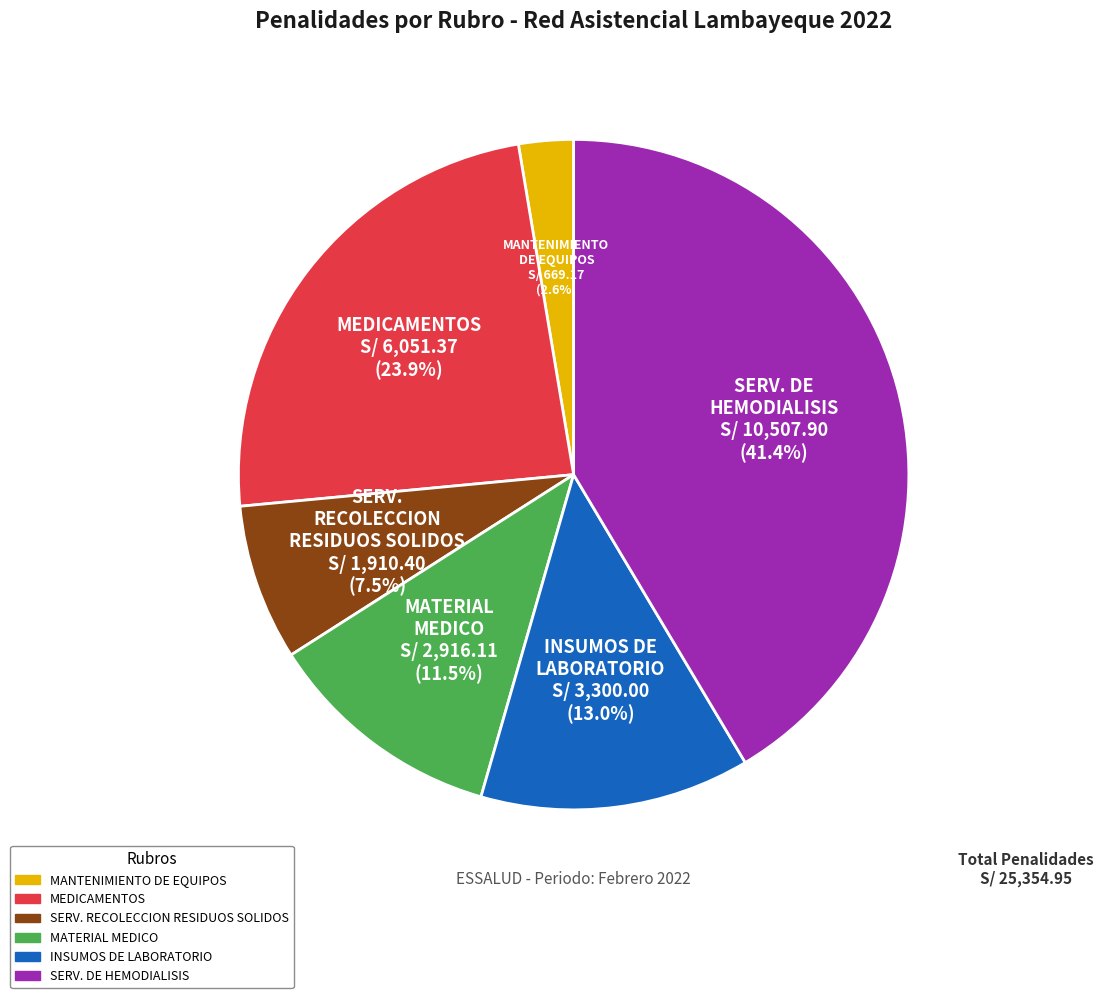

Is there any slice that represents more than half of the pie?

No